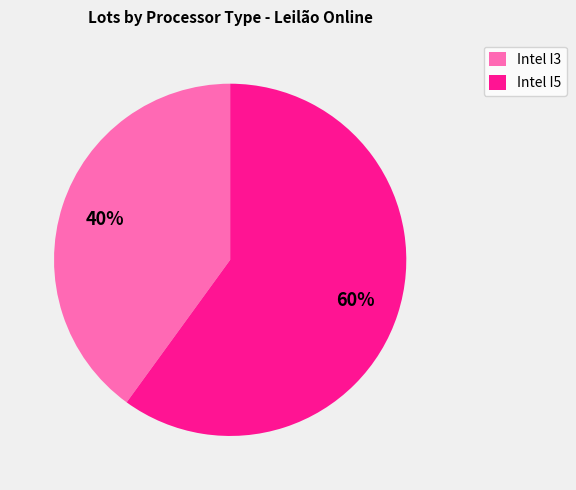

Is the sum of Intel I5 and Intel I3 greater than half?

Yes